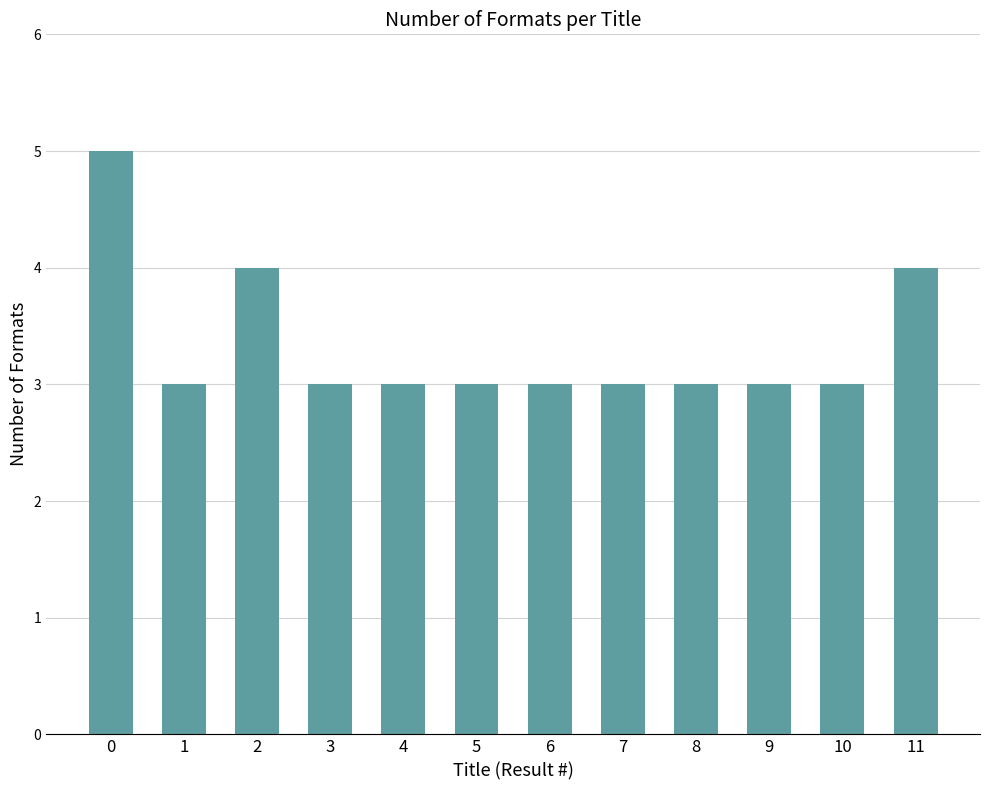

What is the ratio of the value at 0 to the value at 2?

1.2